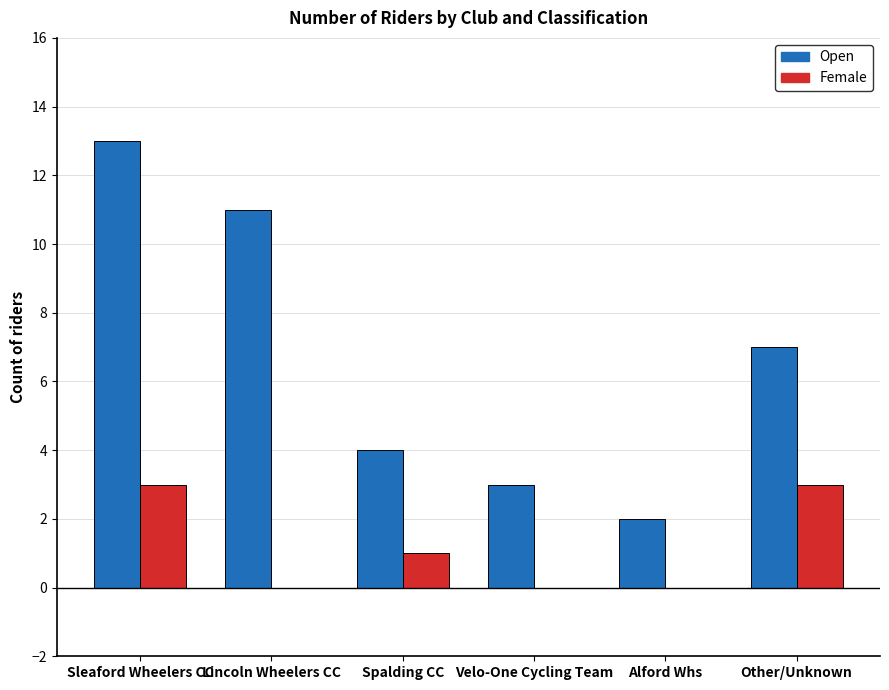

Is it true that Open equals 2 at Velo-One Cycling Team?

False